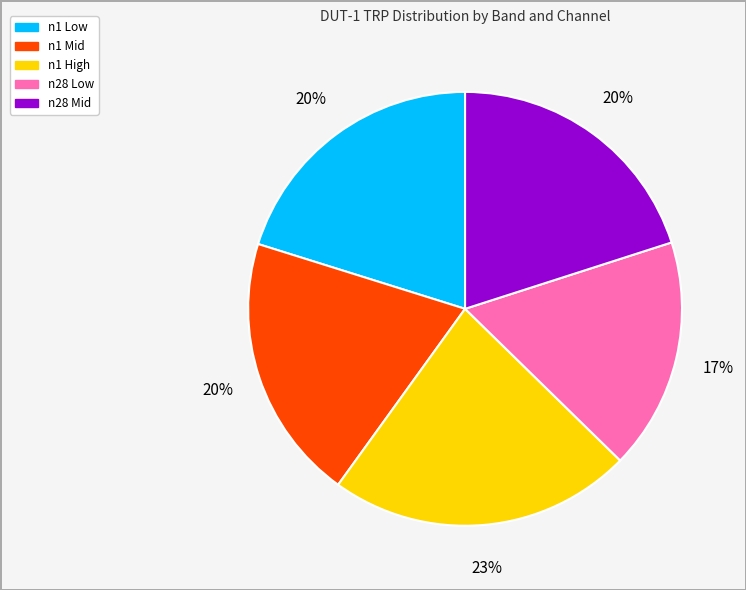

Is the sum of n1 Low and n1 High greater than half?

No